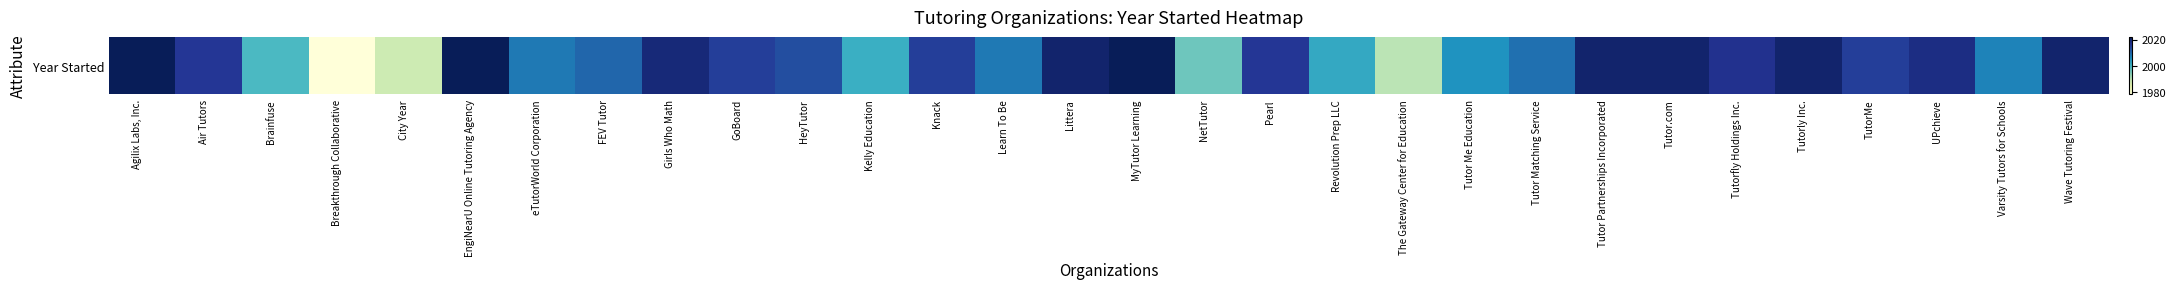

Reading left to right, list all the values displayed in this chart.

2022	2016	1999	1978	1988	2022	2008	2010	2019	2015	2013	2001	2015	2008	2020	2022	1996	2016	2002	1990	2005	2009	2020	2020	2017	2020	2015	2018	2007	2020